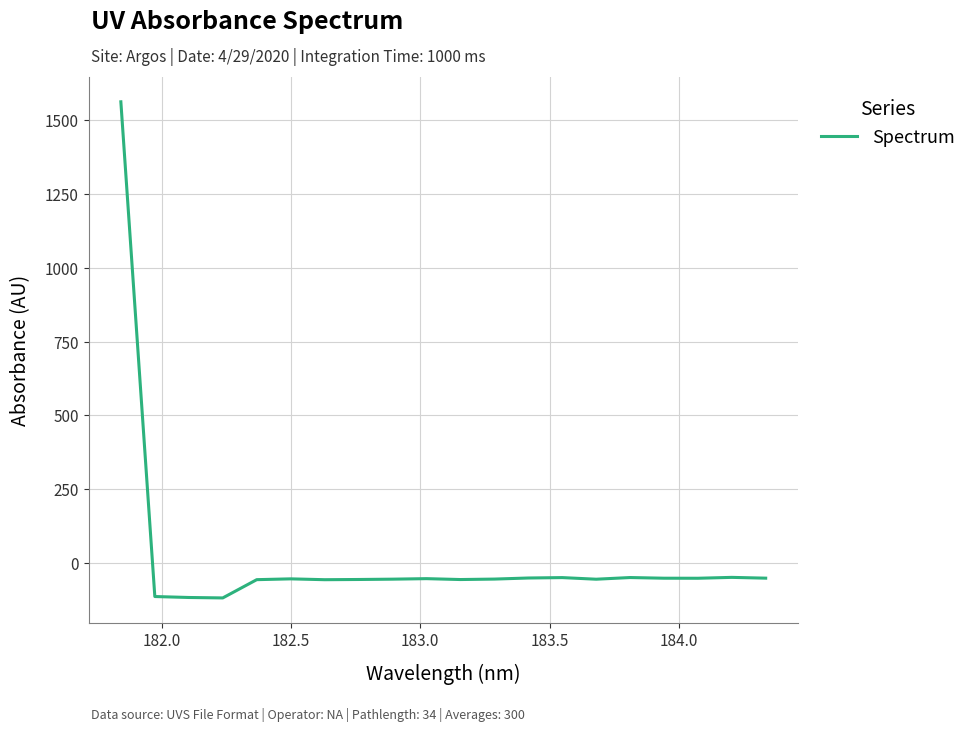

How many categories are shown in the chart?

20